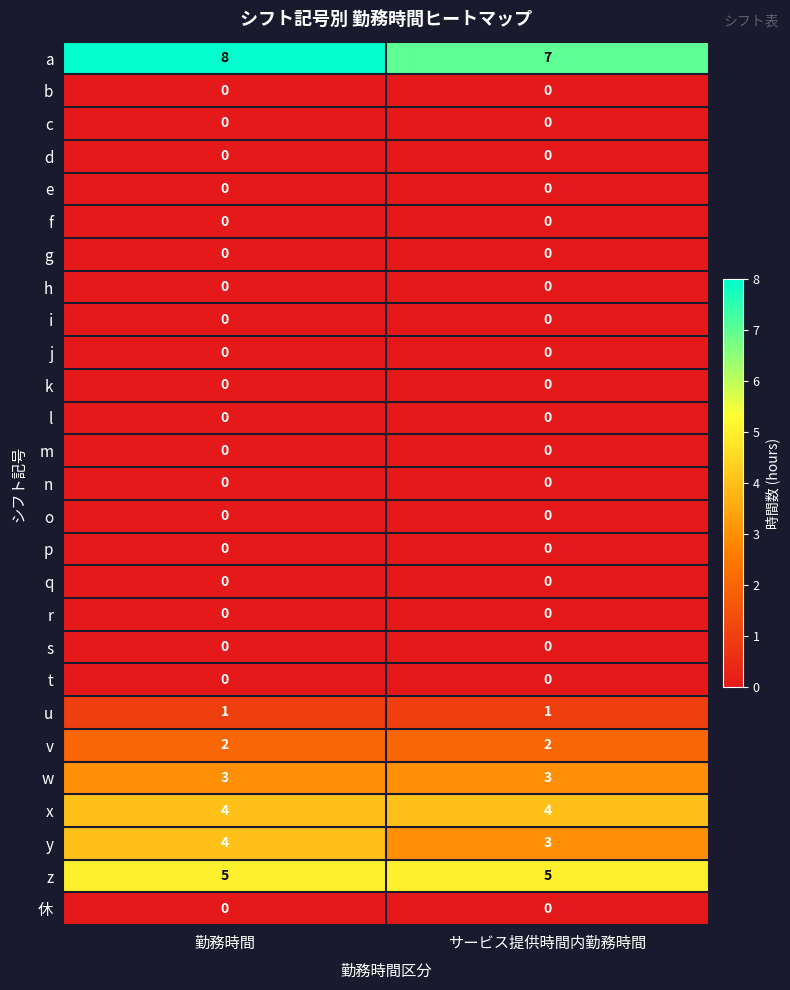

What is the spread (max minus min) of values at サービス提供時間内勤務時間?

7